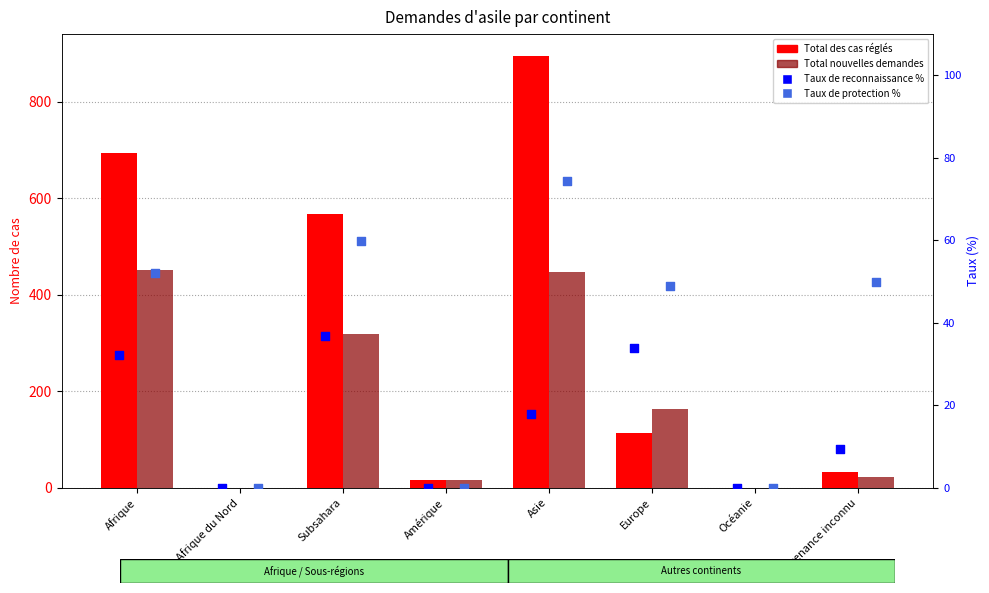

Which series reaches the maximum Y coordinate?

Total des cas réglés